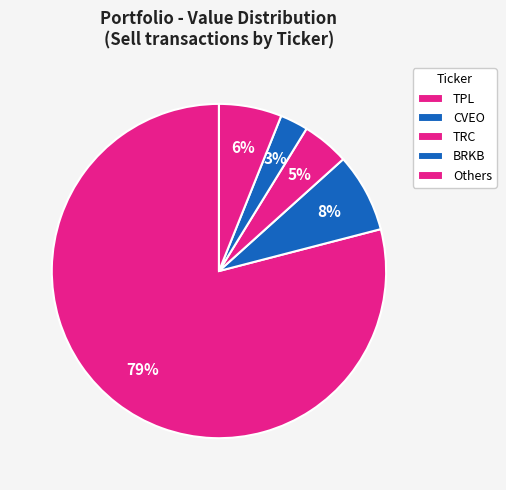

Rank the categories by value from highest to lowest.

TPL, CVEO, Others, TRC, BRKB